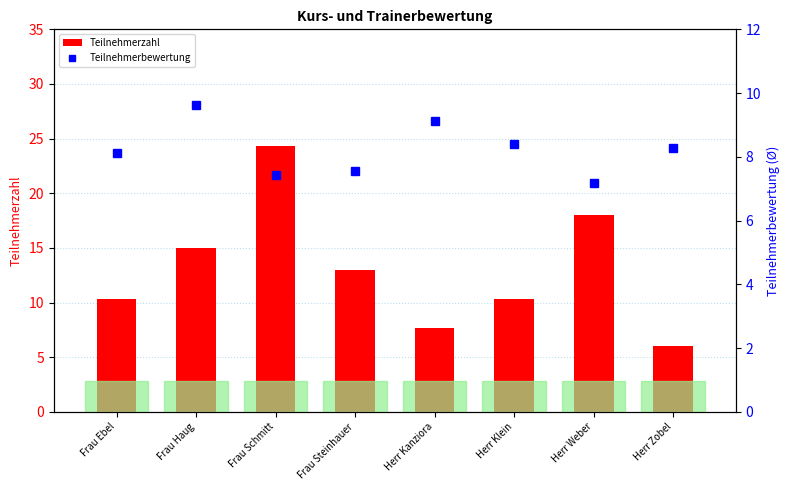

What is the spread (max minus min) of values at Frau Steinhauer?

5.4